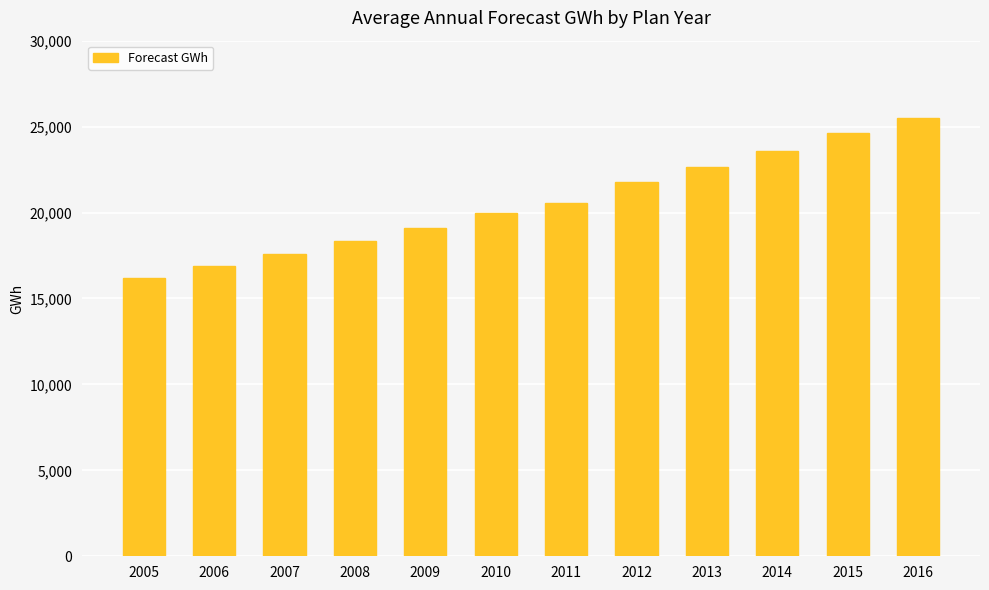

What is the ratio of the value at 2007 to the value at 2012?

0.8